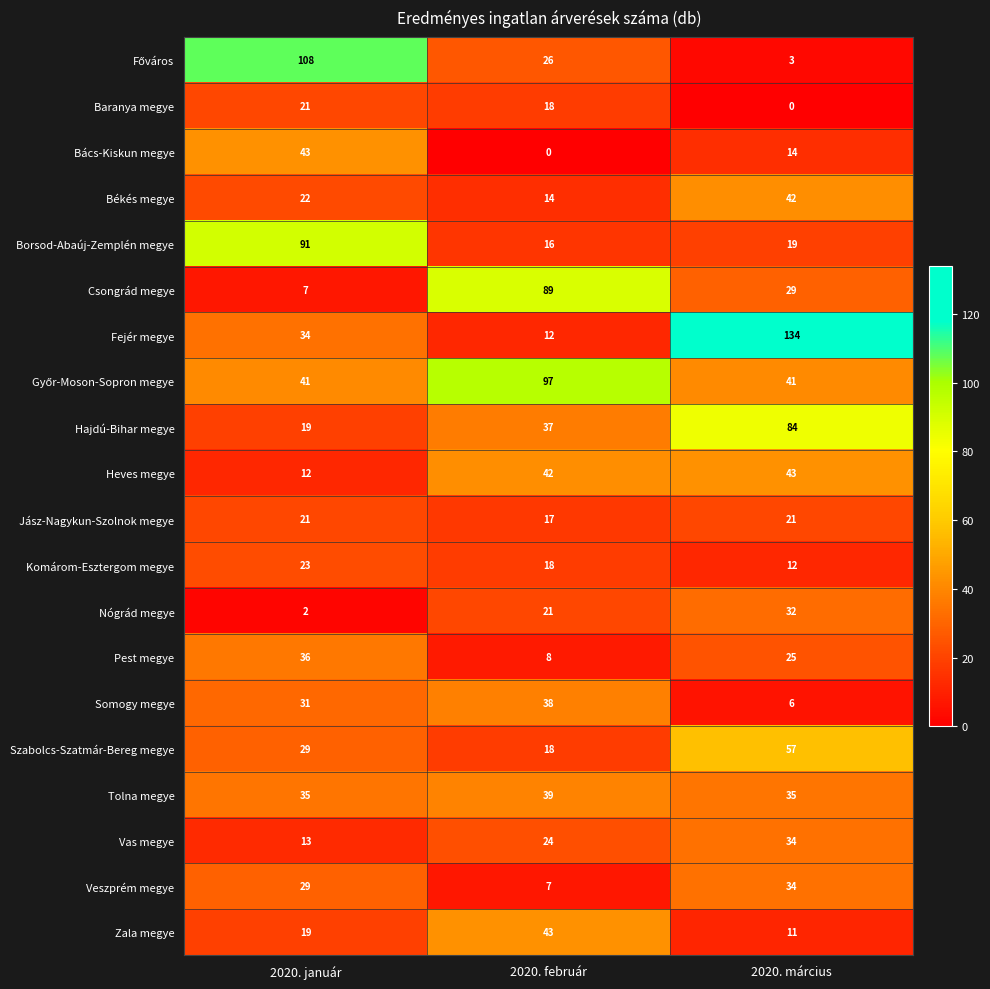

What is the sum of the Somogy megye values at 2020. március and 2020. január?

37